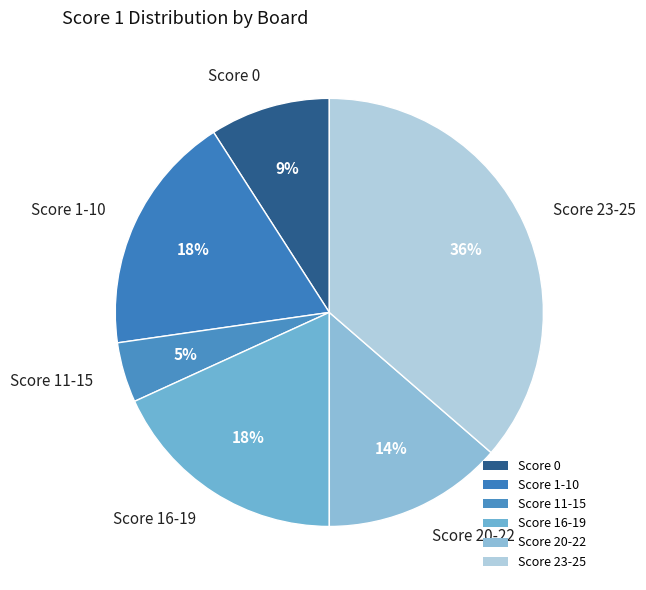

Combined, do Score 20-22 and Score 11-15 account for over 50%?

No